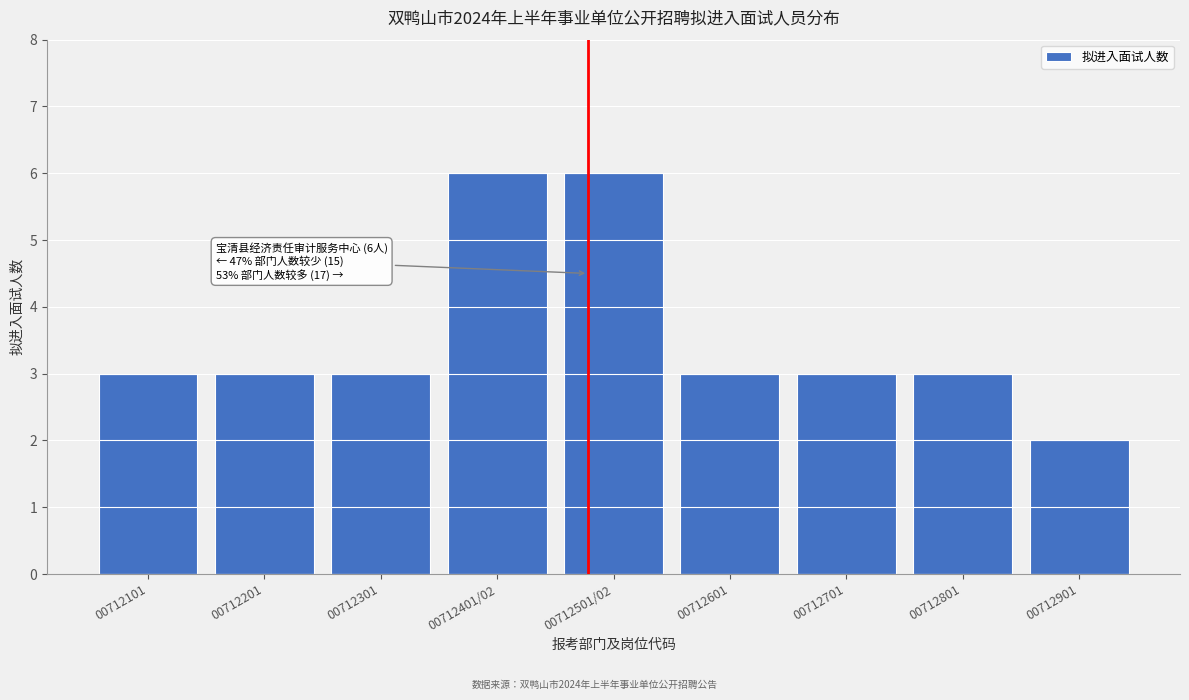

Reading left to right, what are all the values shown in this chart?

00712101=3	00712201=3	00712301=3	00712401/02=6	00712501/02=6	00712601=3	00712701=3	00712801=3	00712901=2